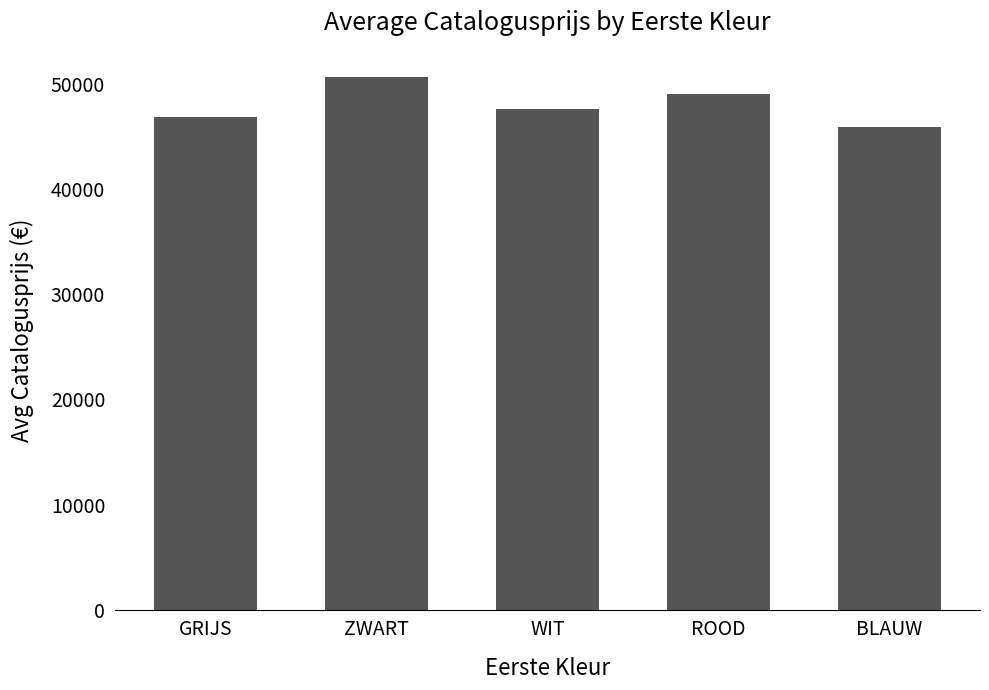

What is the change in value from ZWART to BLAUW?

-4758